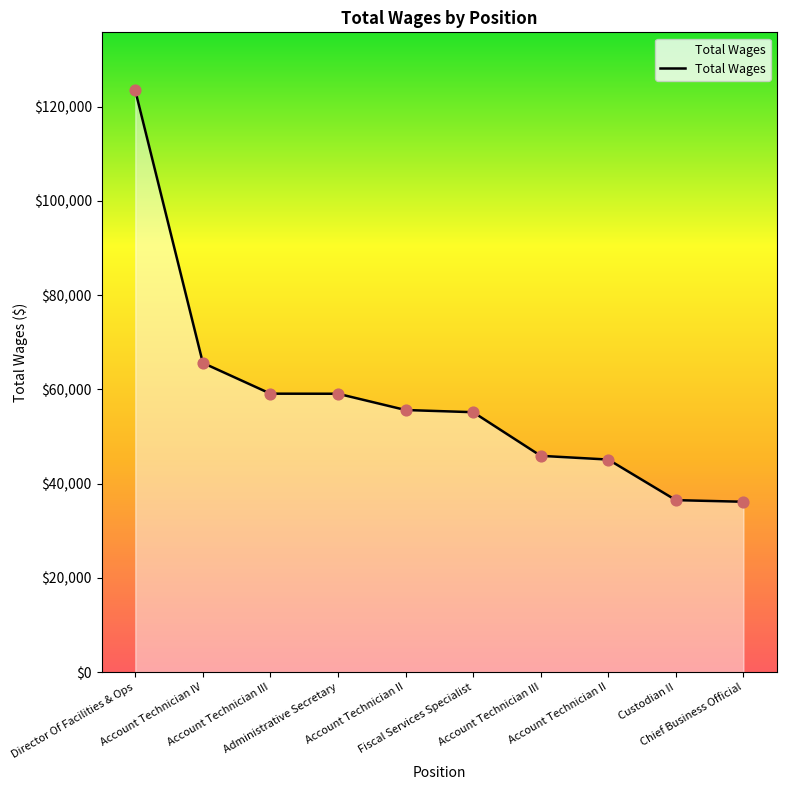

What is the change in value from Account Technician III to Chief Business Official?

-22937